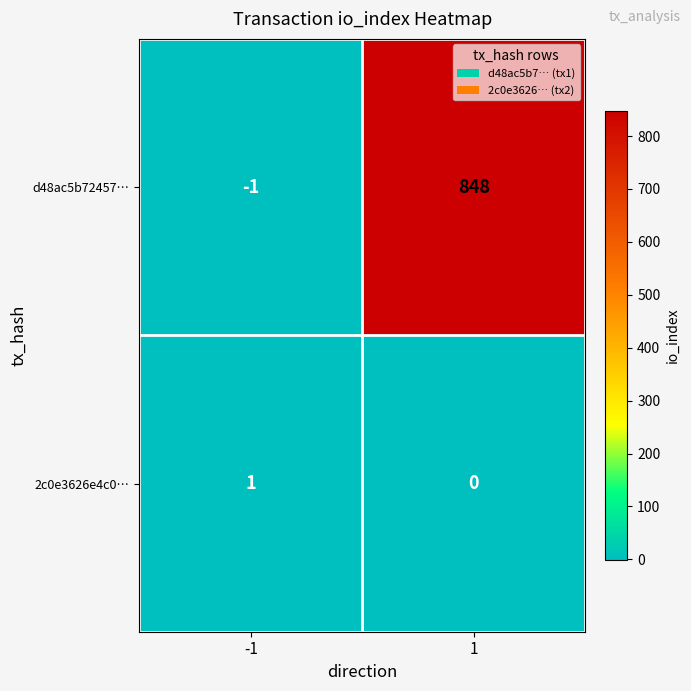

What is the greatest value displayed?

848